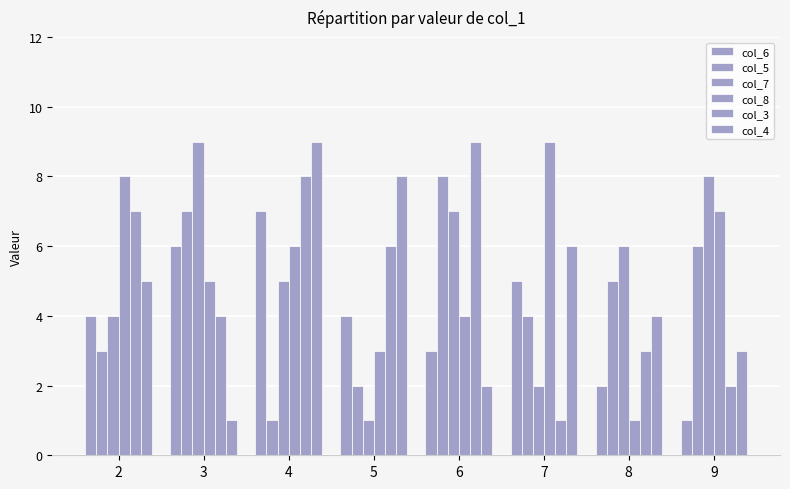

Where is col_4 nearest to the value 5?

2